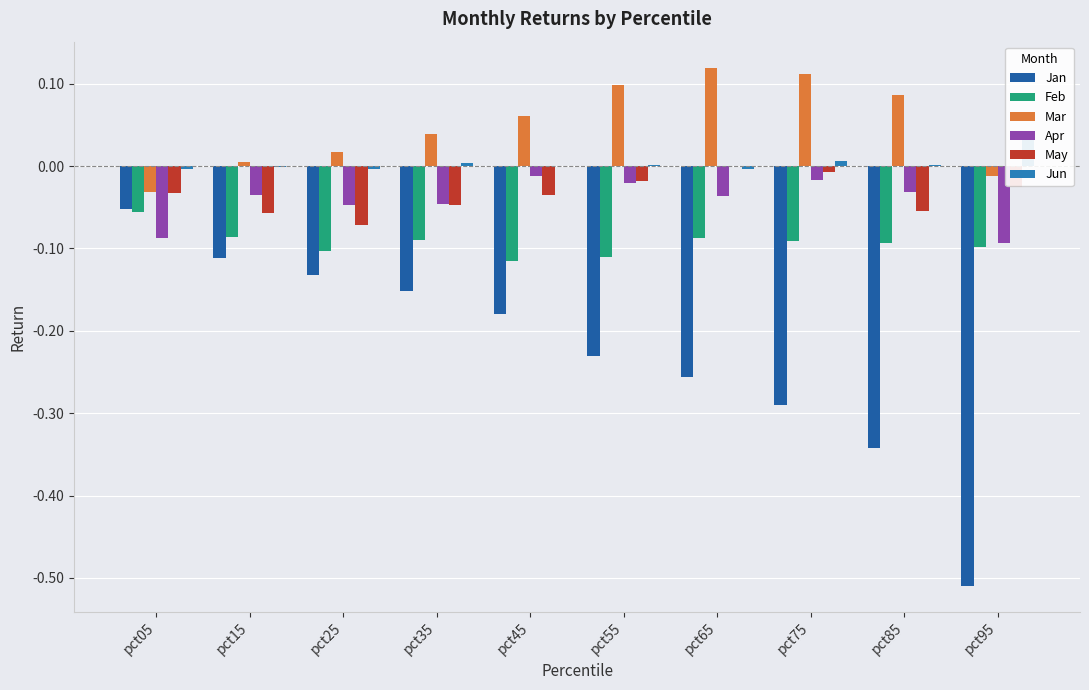

Which series has the widest spread of values?

Jan